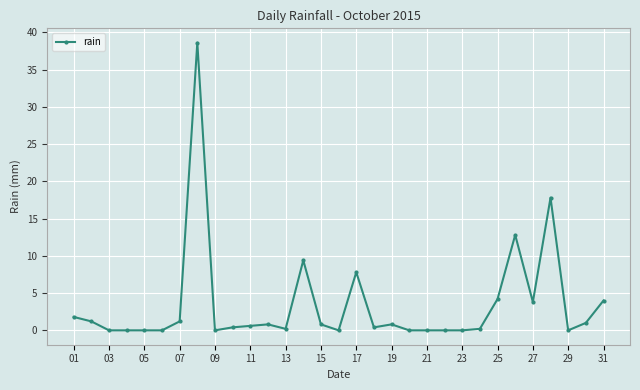

Is this an area chart (filled region under the line)?

No